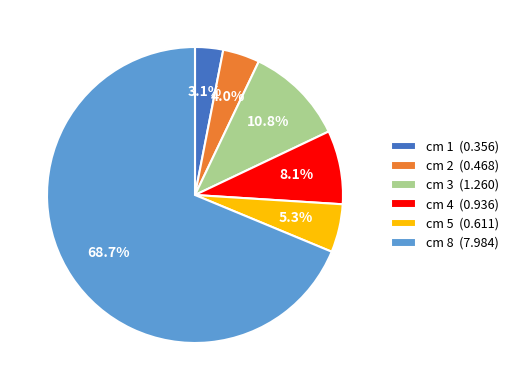

Count the number of slices in the pie.

6